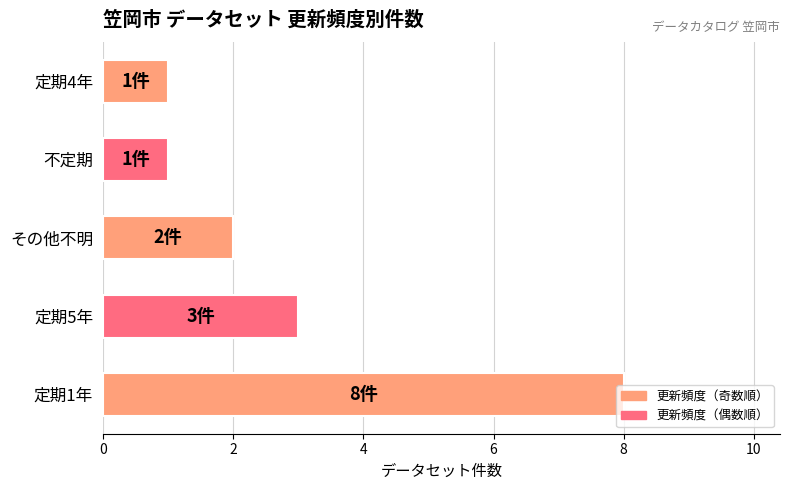

How many values are below 2?

2